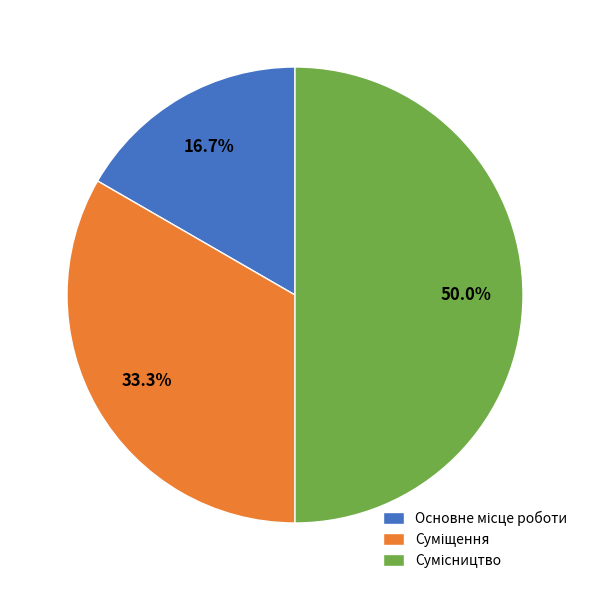

Which slice is the smallest?

Основне місце роботи